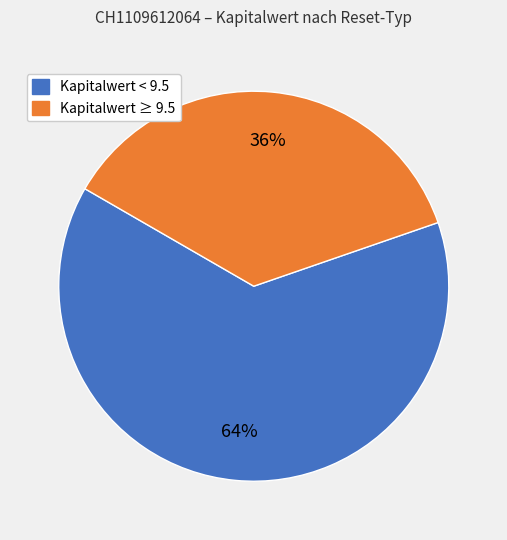

Do Kapitalwert ≥ 9.5 and Kapitalwert < 9.5 together represent more than half of the pie?

Yes